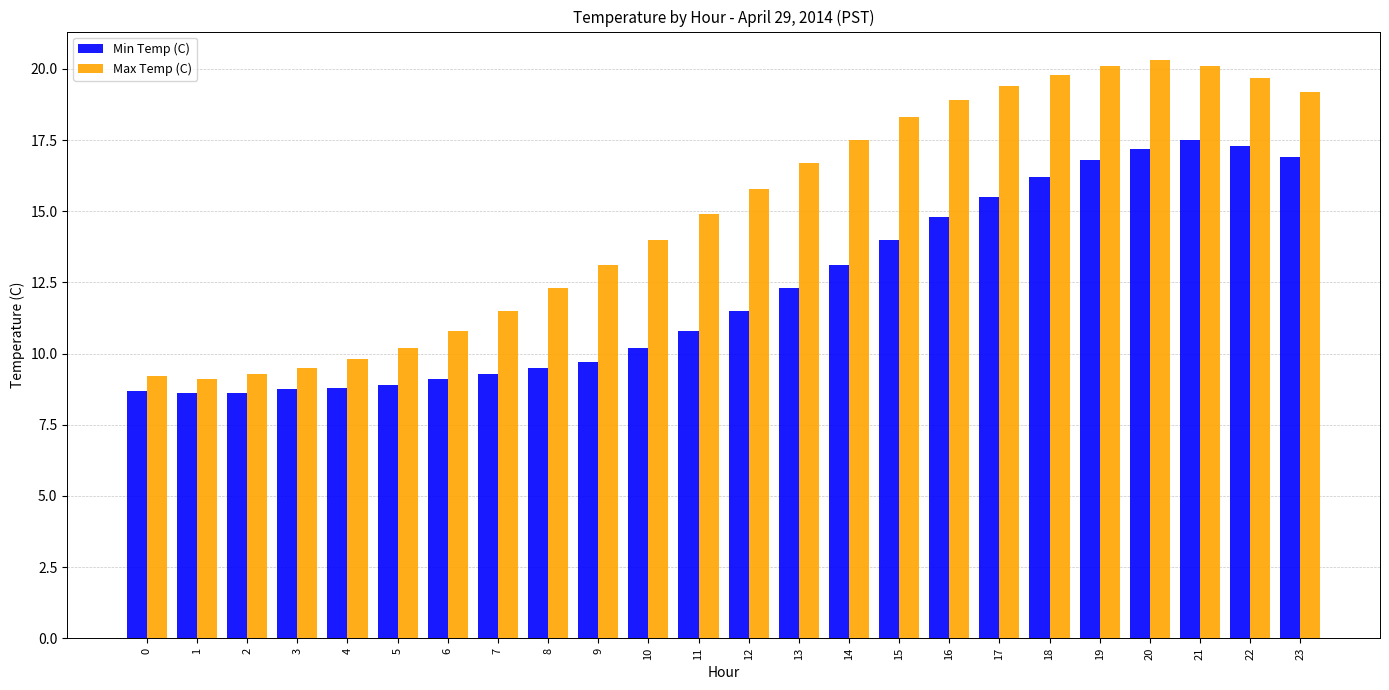

What is the approximate value of Min Temp (C) at 10?

10.2